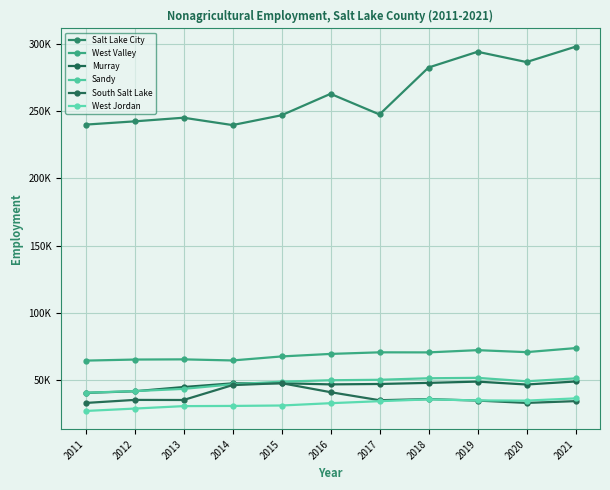

Is this an area chart (filled region under the line)?

No